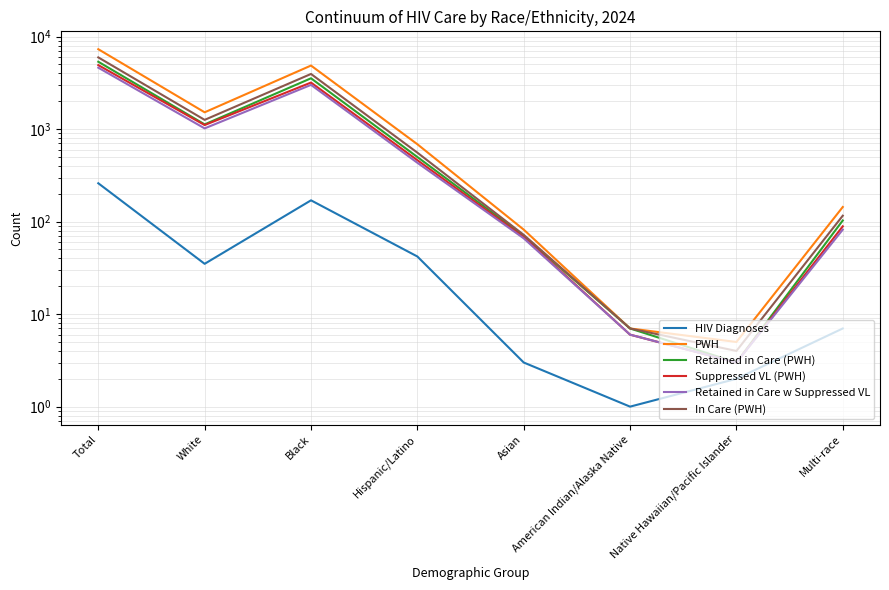

At which label does Retained in Care w Suppressed VL first exceed 433?

Total